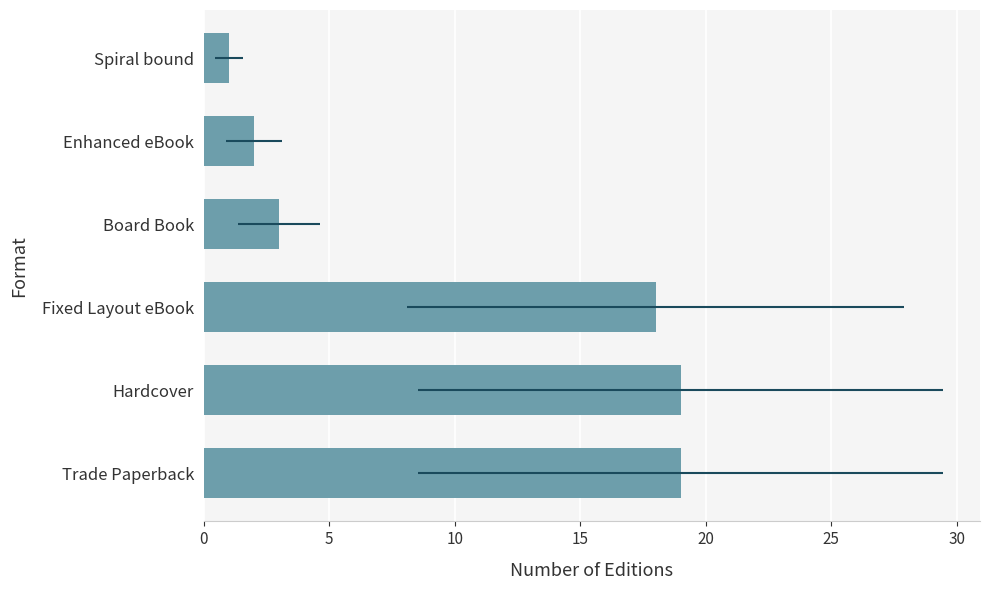

Approximately how many times larger is the value at Board Book compared to Spiral bound?

3.0